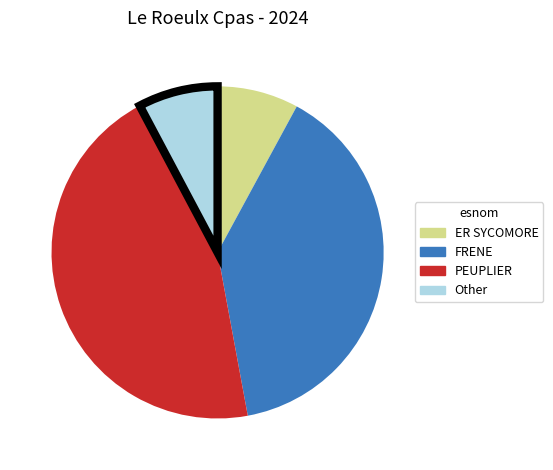

What is the largest slice in the pie chart?

PEUPLIER